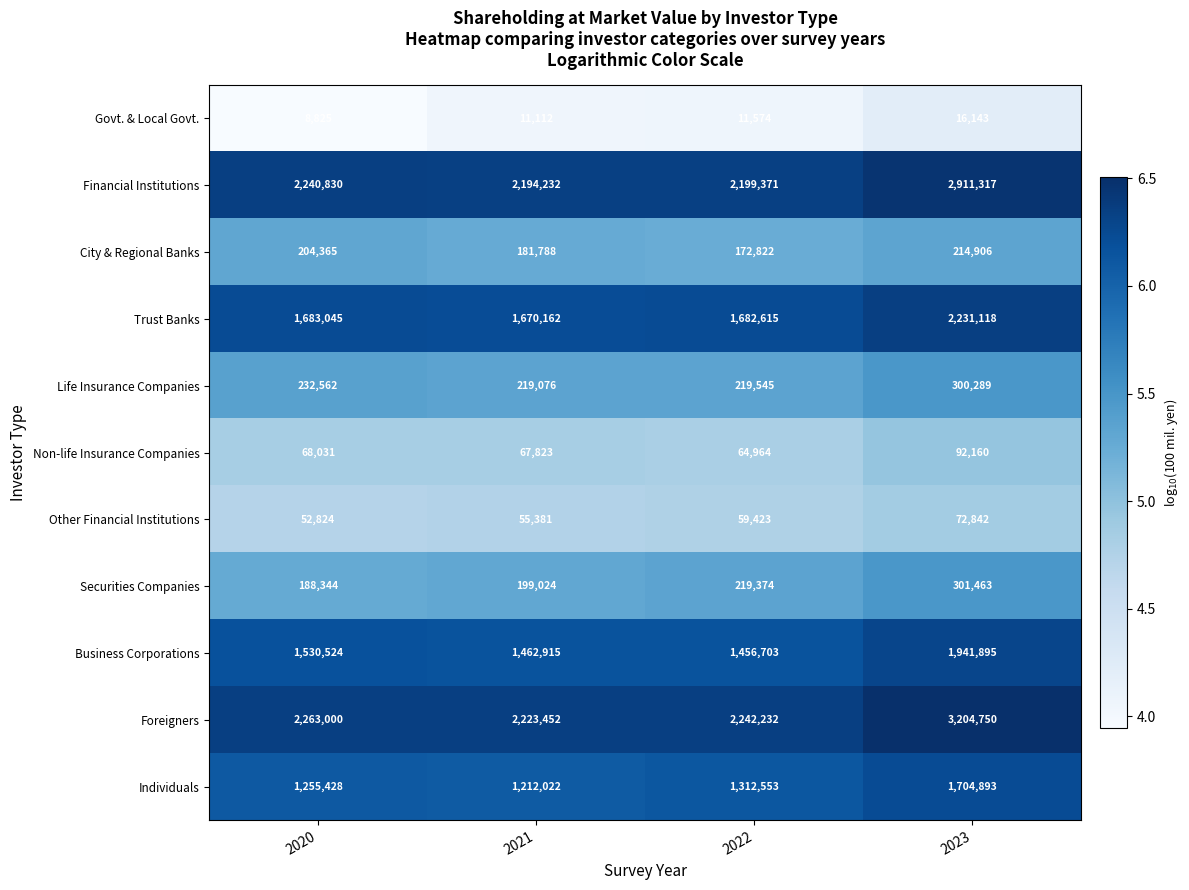

The value of Securities Companies at 2022 is 301615. True or false?

False